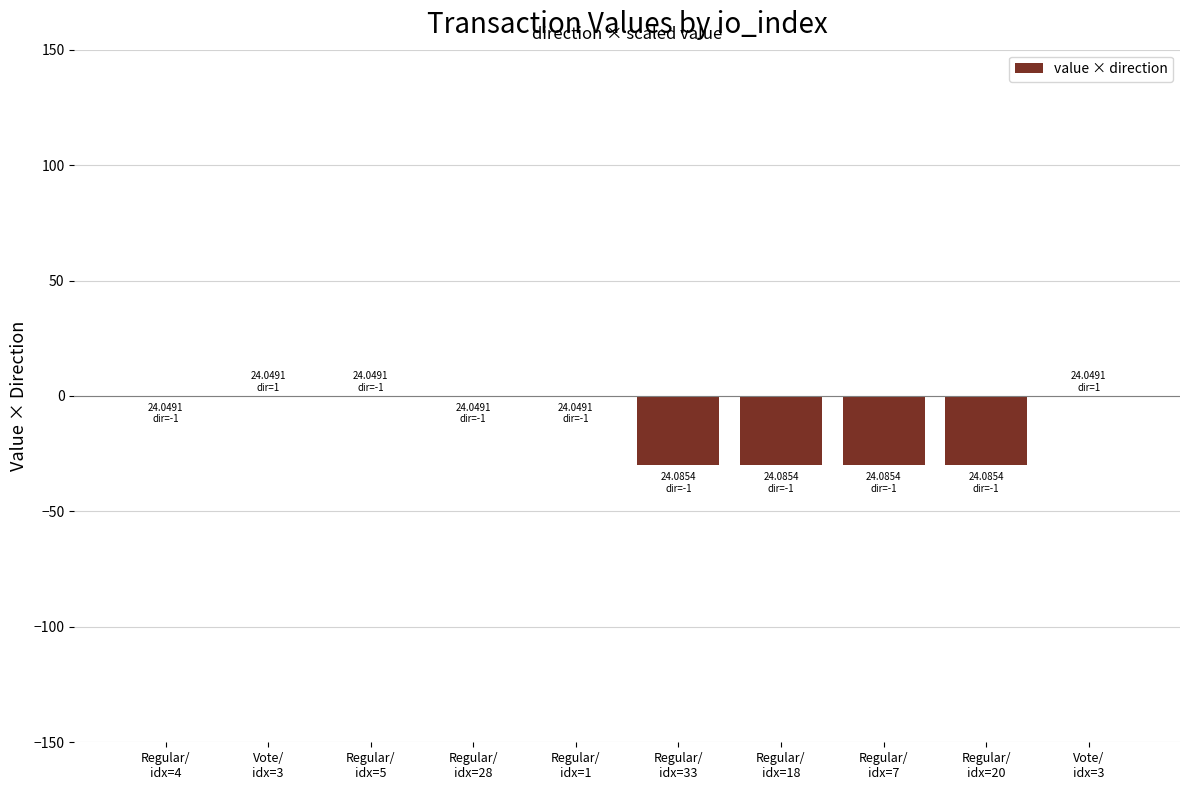

Are the bars horizontal?

No